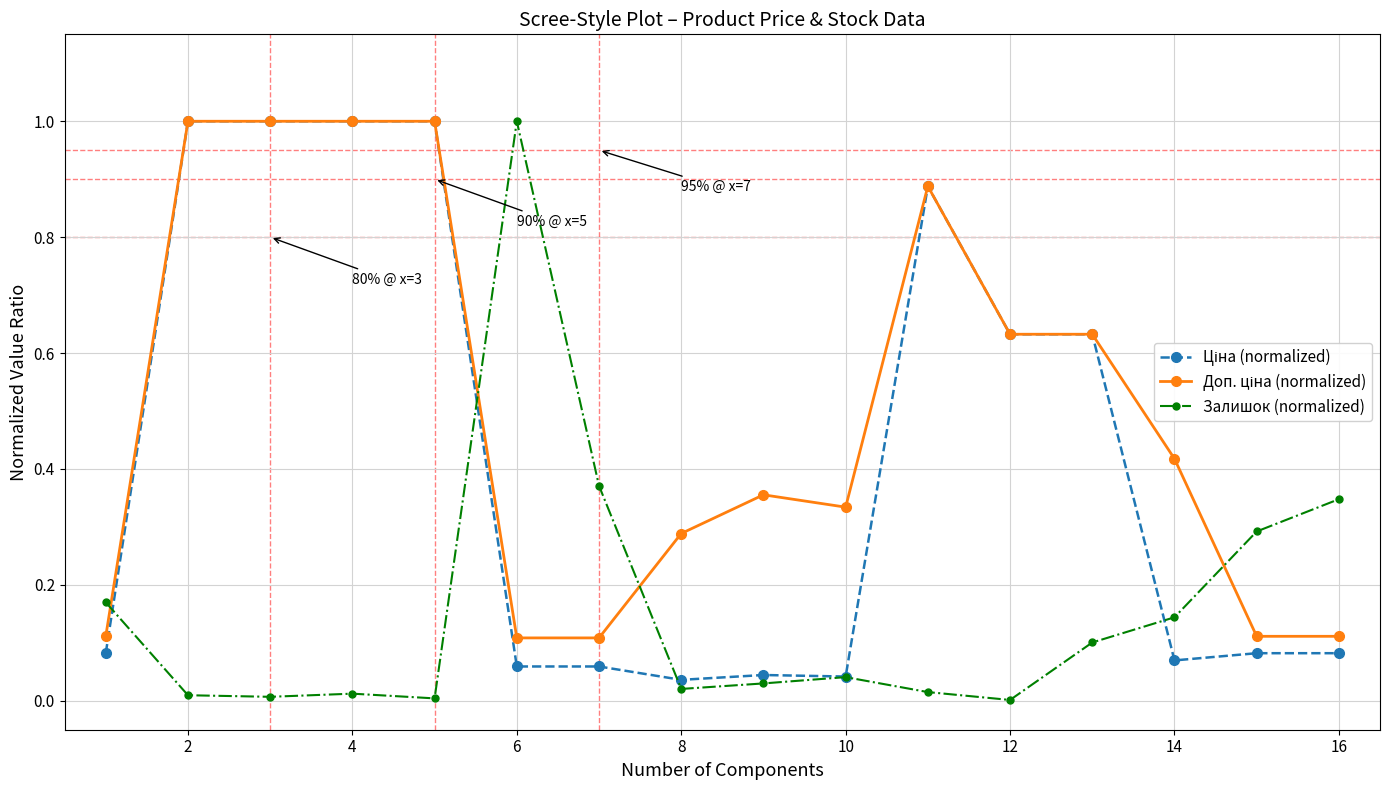

True or false: Залишок (normalized) has more than 0 points higher than both neighbors.

True